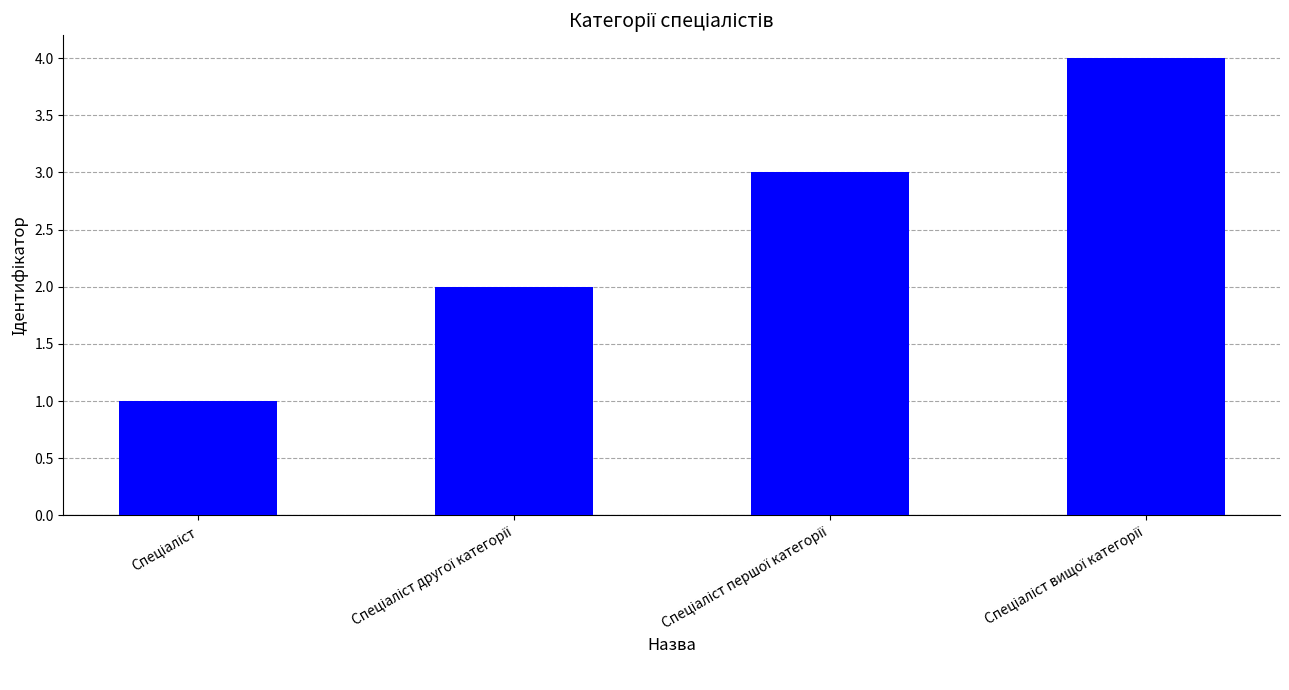

What is the minimum value shown in the chart?

1